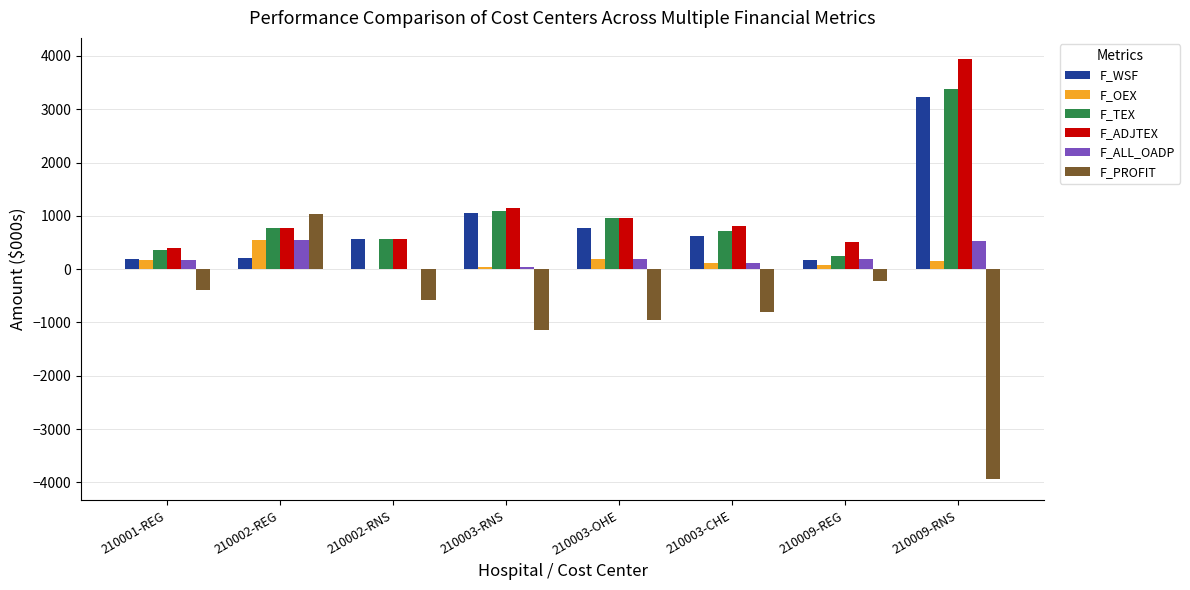

Which category has the highest value across all series?

210009-RNS